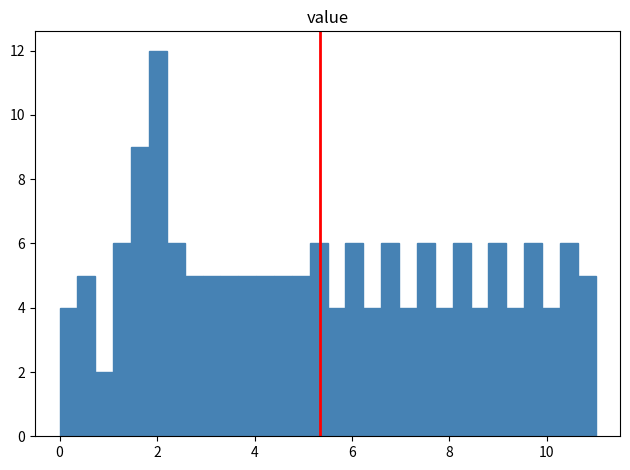

Read against the x-axis, roughly where is the centre of the tallest bar?

2.0